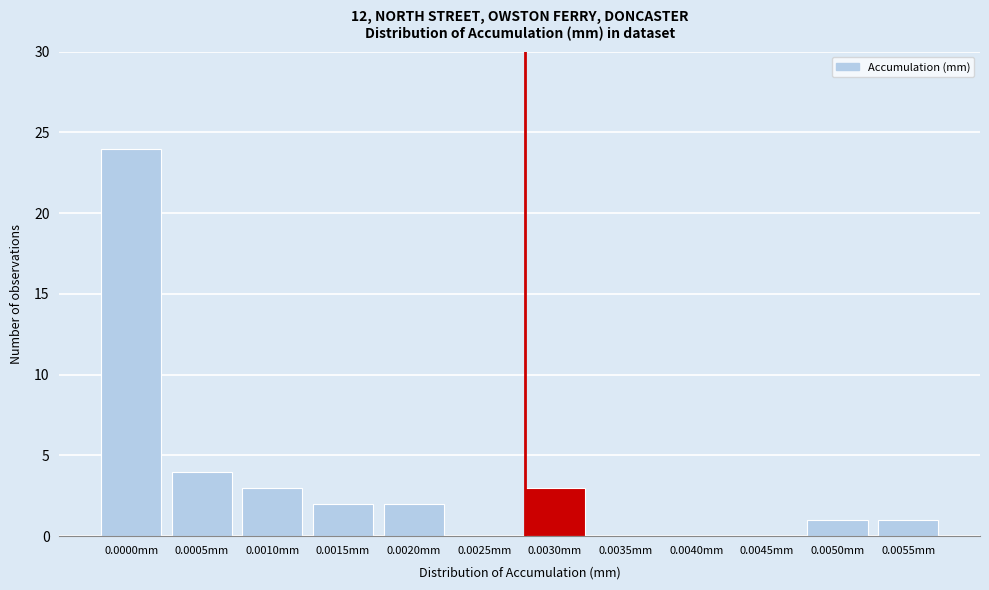

Reading right to left, list all the values displayed in this chart.

0.0055mm=1	0.0050mm=1	0.0045mm=0	0.0040mm=0	0.0035mm=0	0.0030mm=3	0.0025mm=0	0.0020mm=2	0.0015mm=2	0.0010mm=3	0.0005mm=4	0.0000mm=24